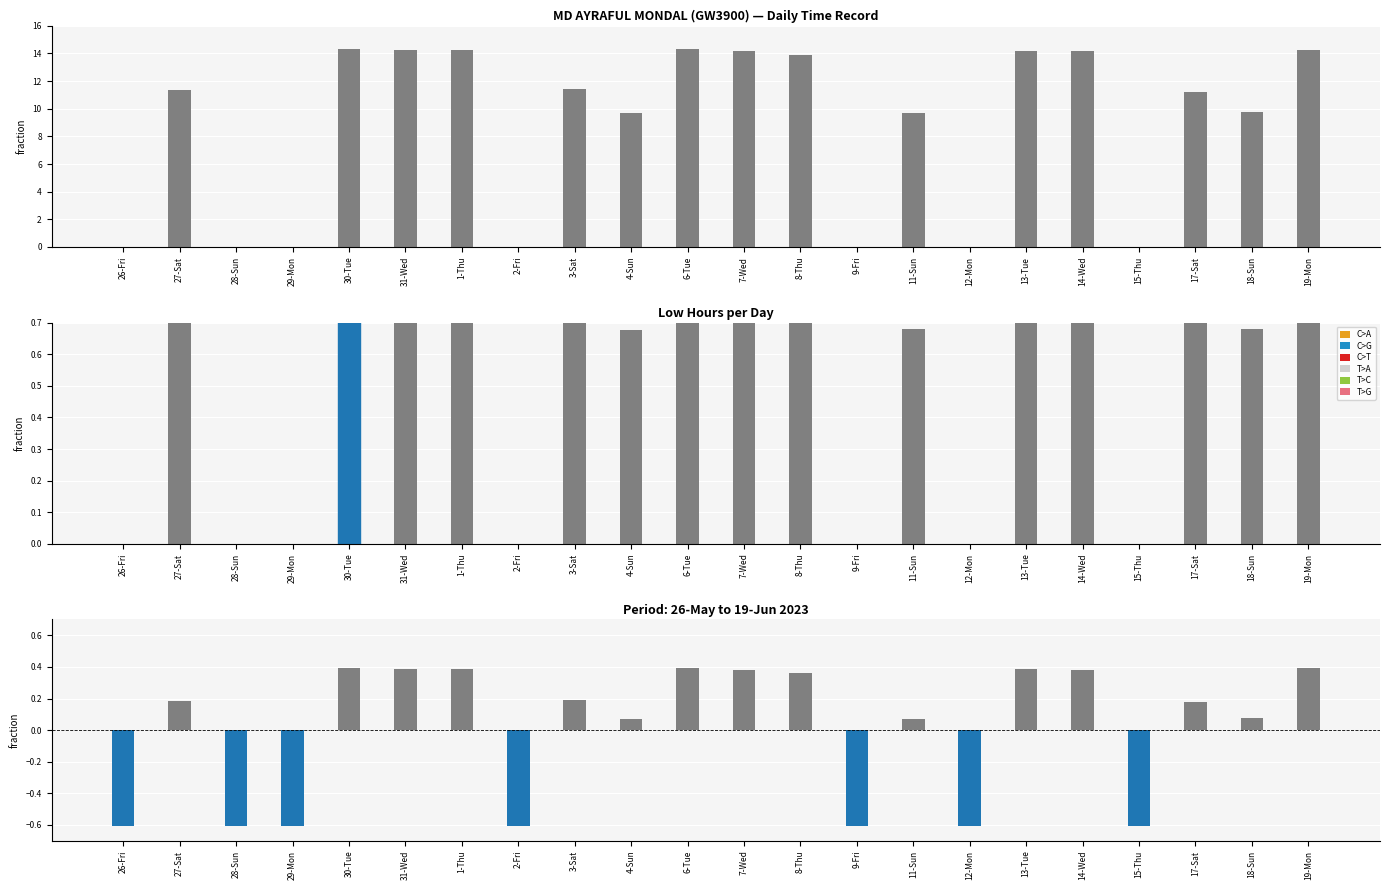

Read the Low (norm) value at 3-Sat.

0.8